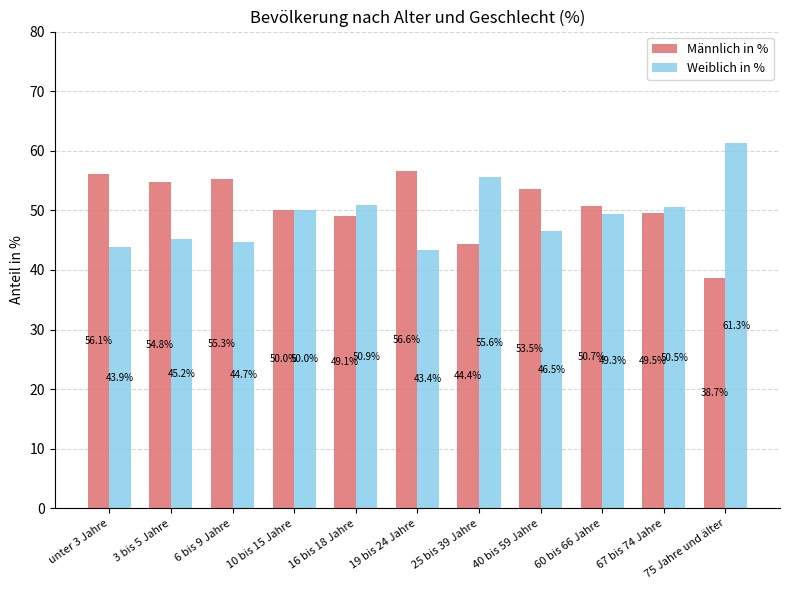

List the series in order of their overall mean, highest first.

Männlich in %, Weiblich in %